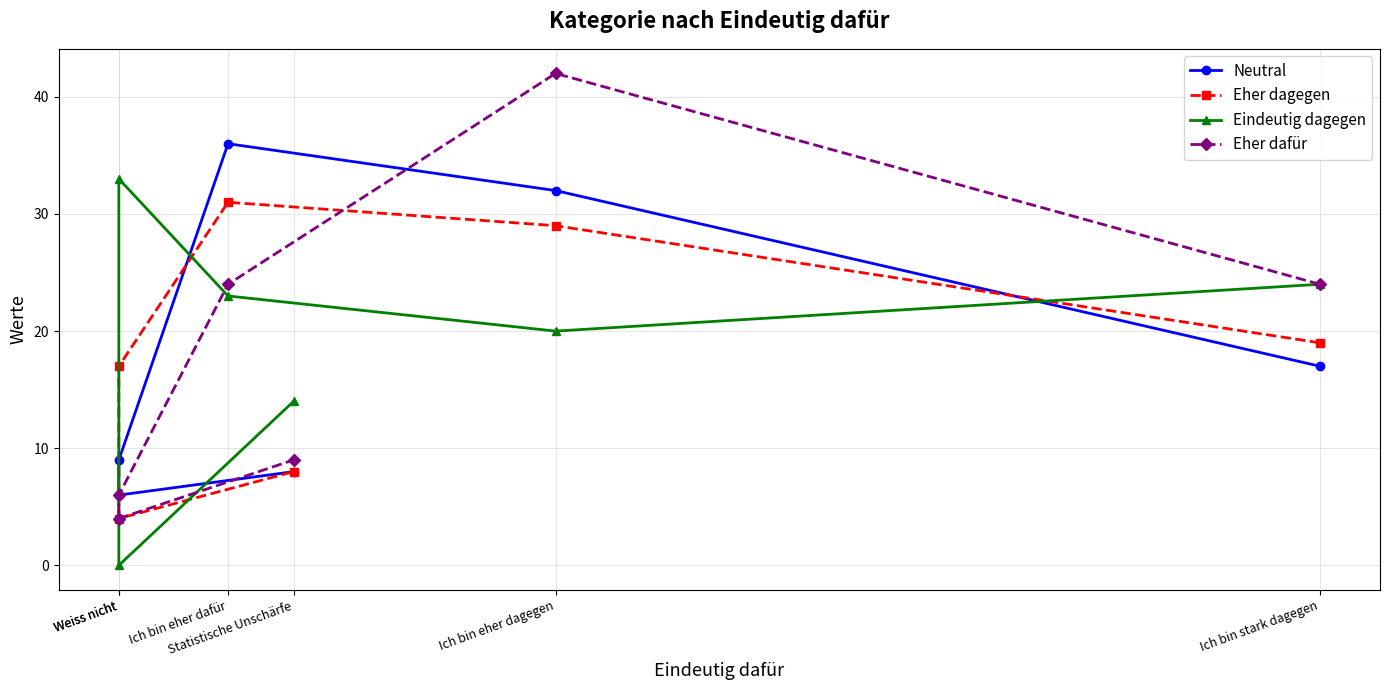

What is the highest value of the Neutral series?

36